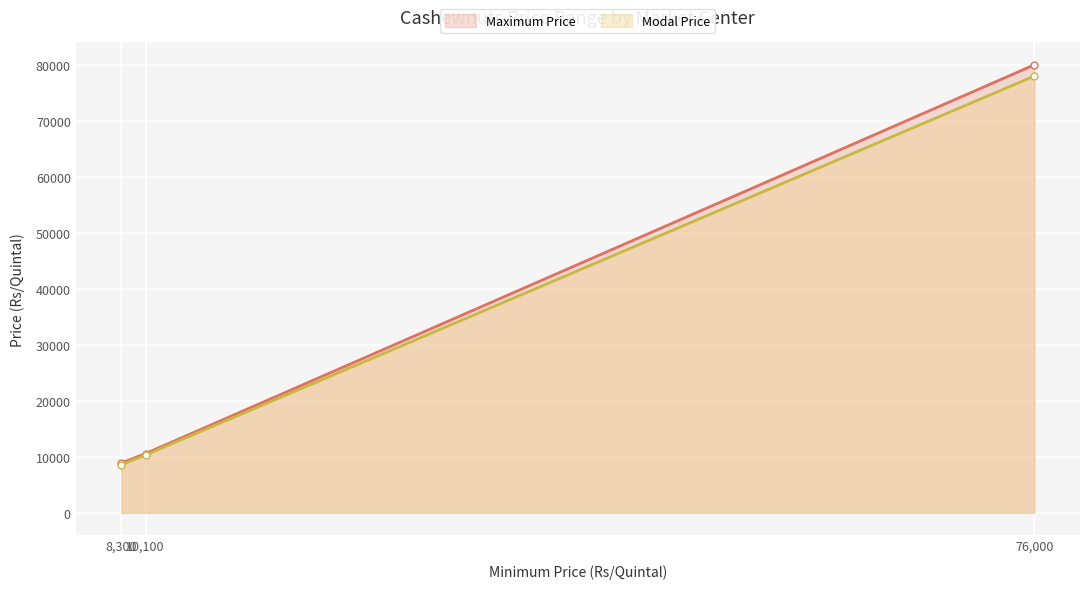

At which category does the chart reach its minimum across all series?

8,300